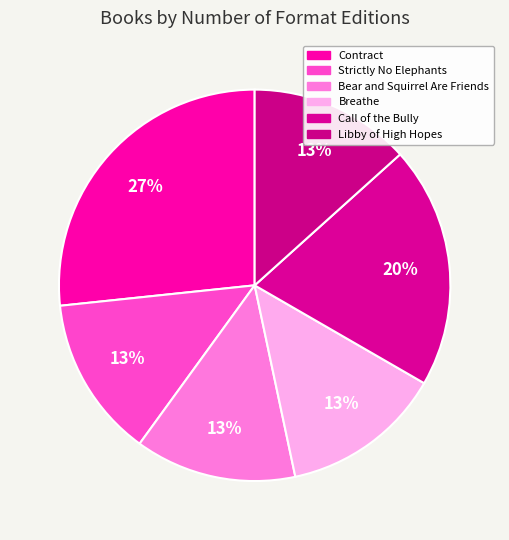

What is the change in value from Call of the Bully to Libby of High Hopes?

-1